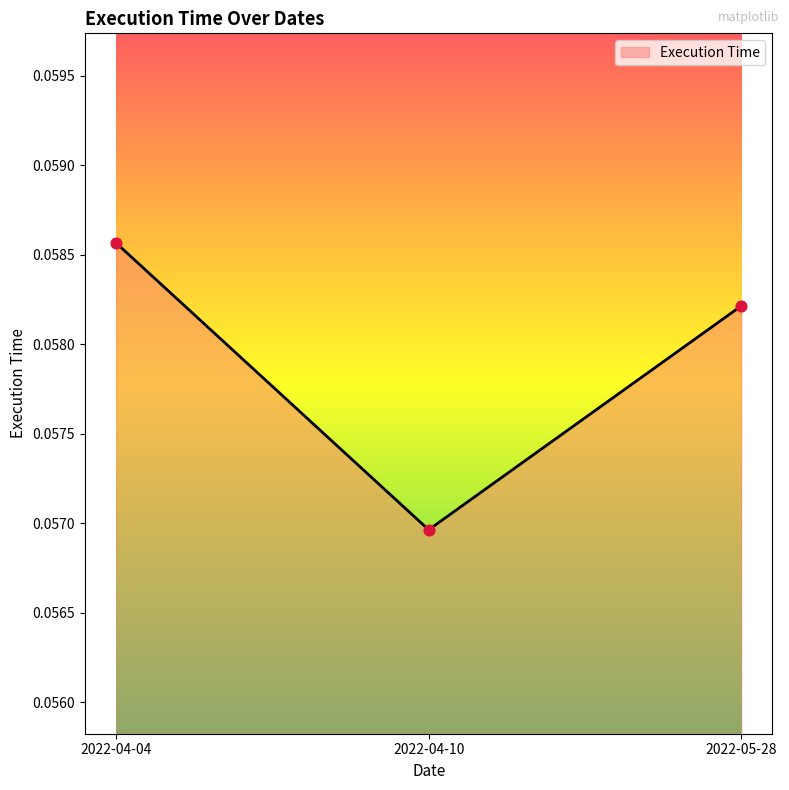

Which has a higher value, 2022-04-04 or 2022-05-28?

2022-04-04